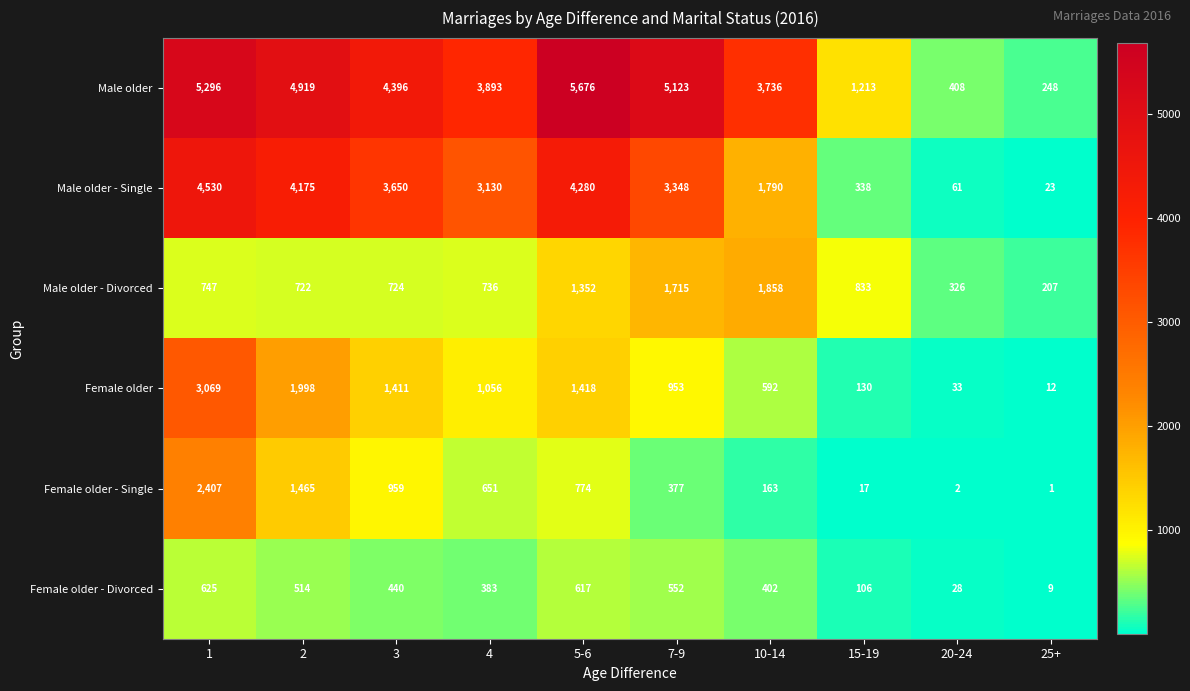

Is it true that Male older equals 1756 at 4?

False